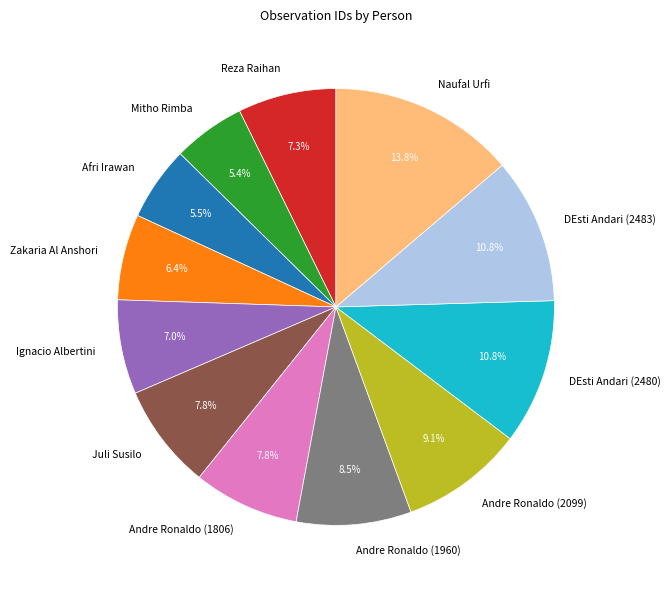

Which slice is the largest?

Naufal Urfi